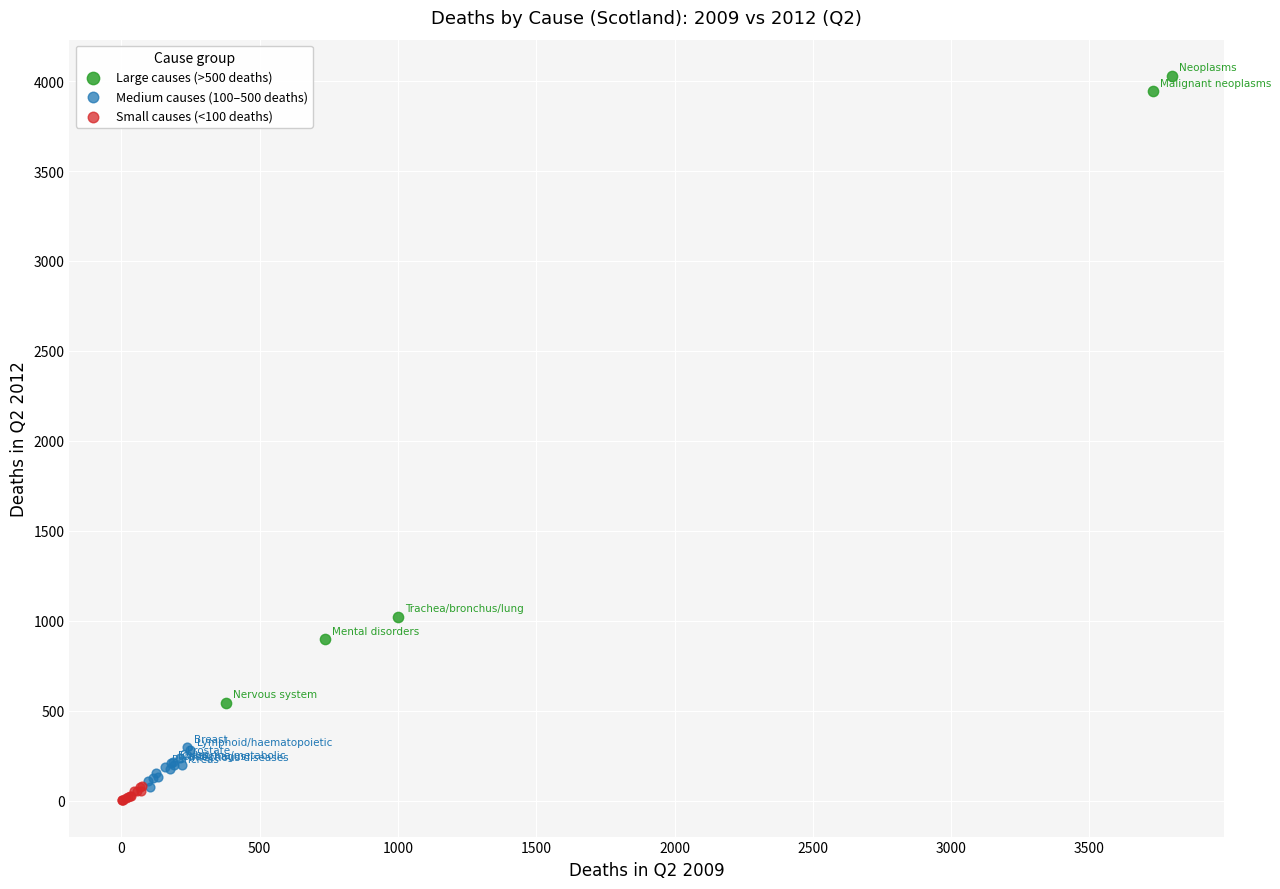

What are all the series names shown in the legend?

Large causes (>500 deaths), Medium causes (100–500 deaths), Small causes (<100 deaths)